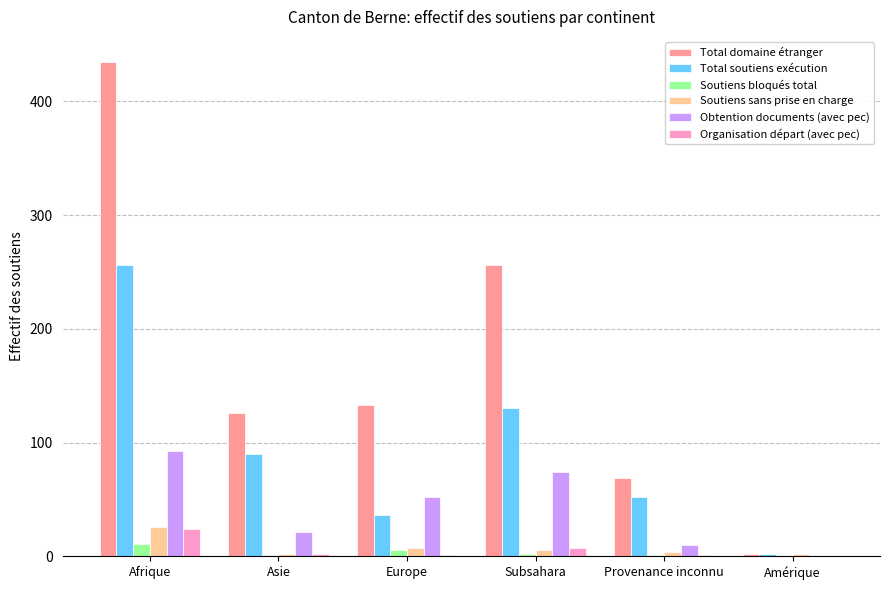

Which series has the largest total across all categories?

Total domaine étranger